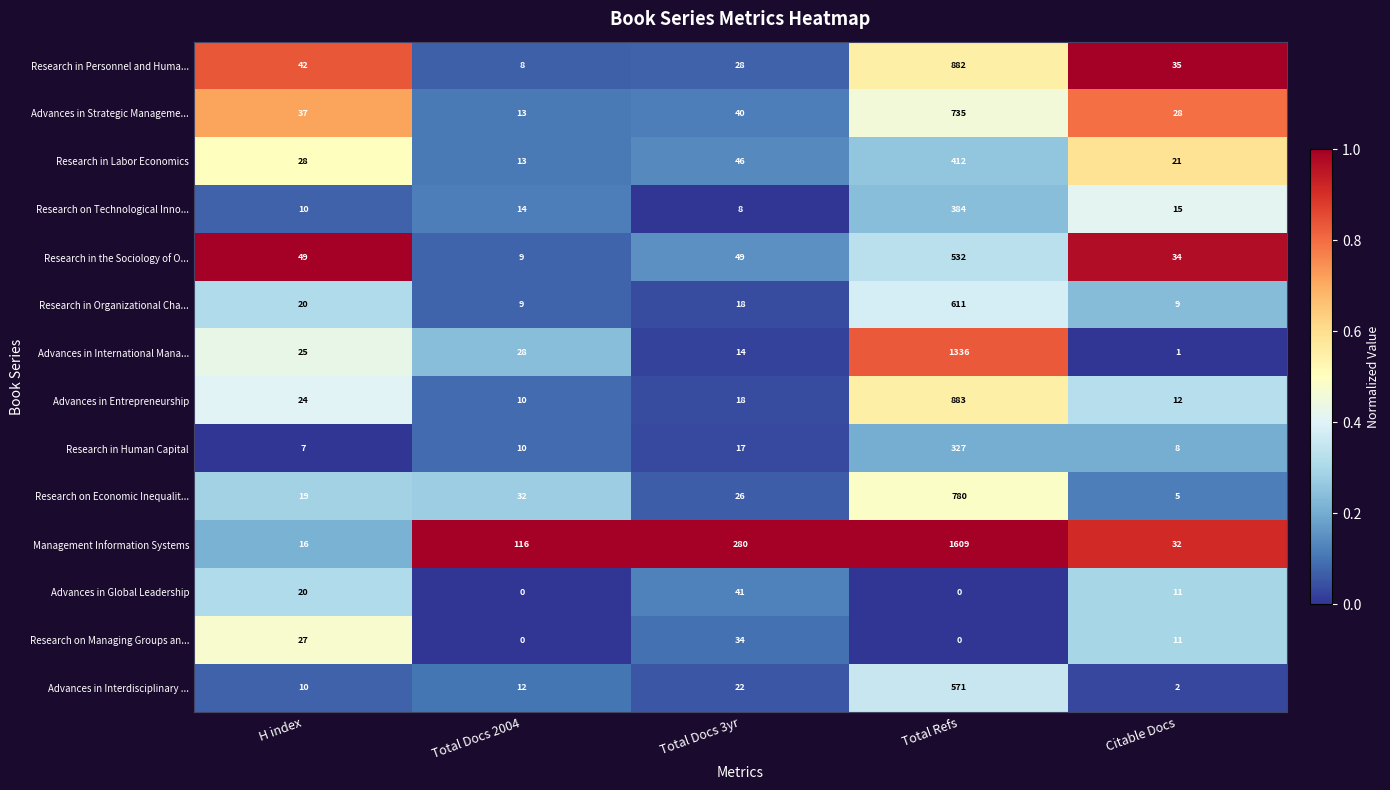

The value of Research in Labor Economics at Total Docs 2004 is 7. True or false?

False